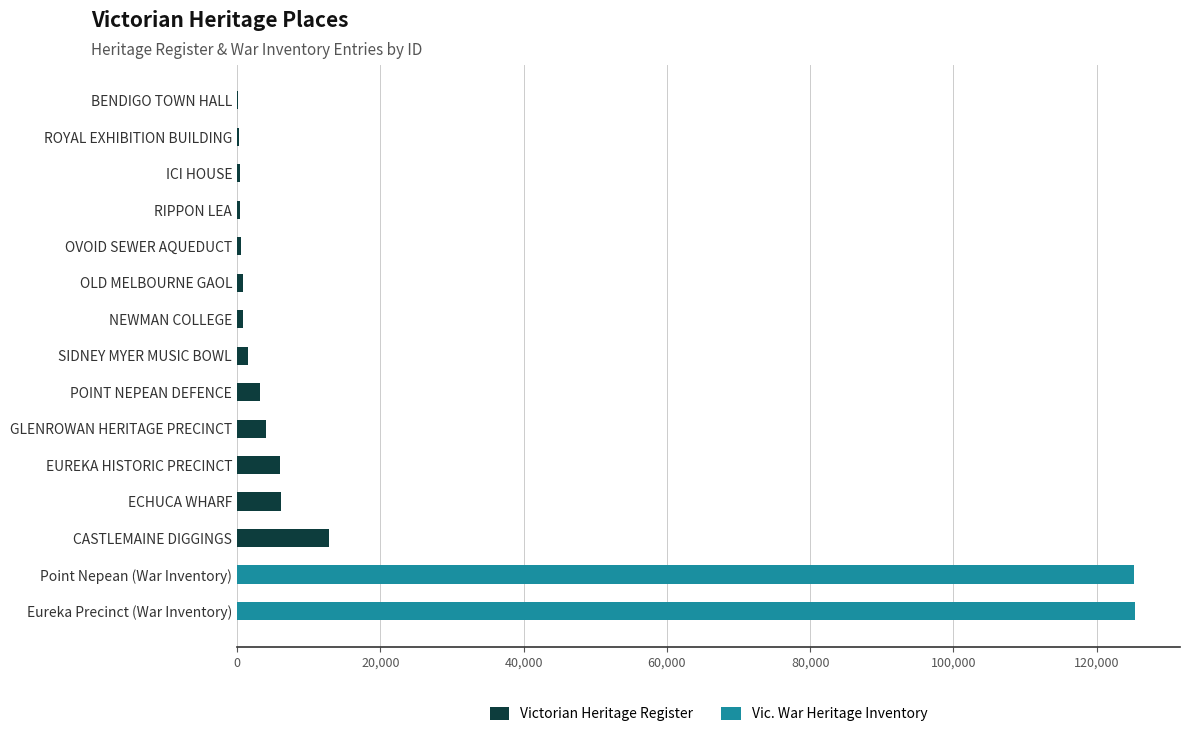

Which category has the highest value in the Victorian Heritage Register series?

CASTLEMAINE DIGGINGS